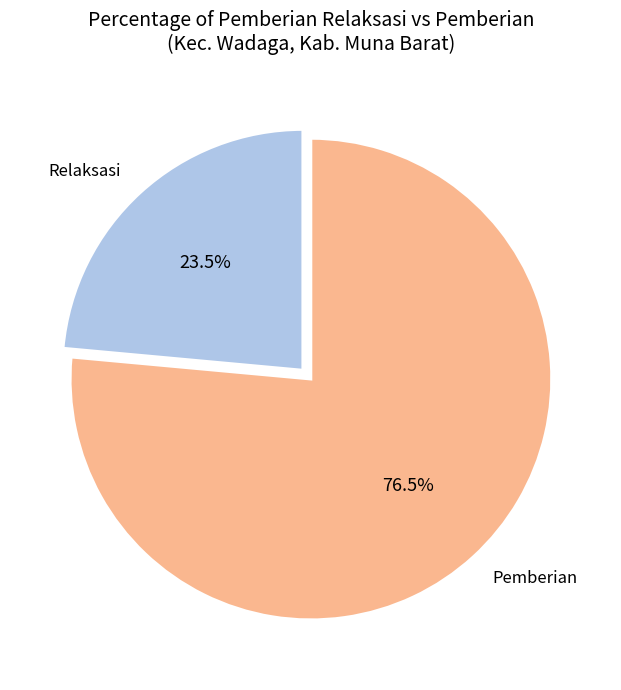

Which slice is the largest?

Pemberian